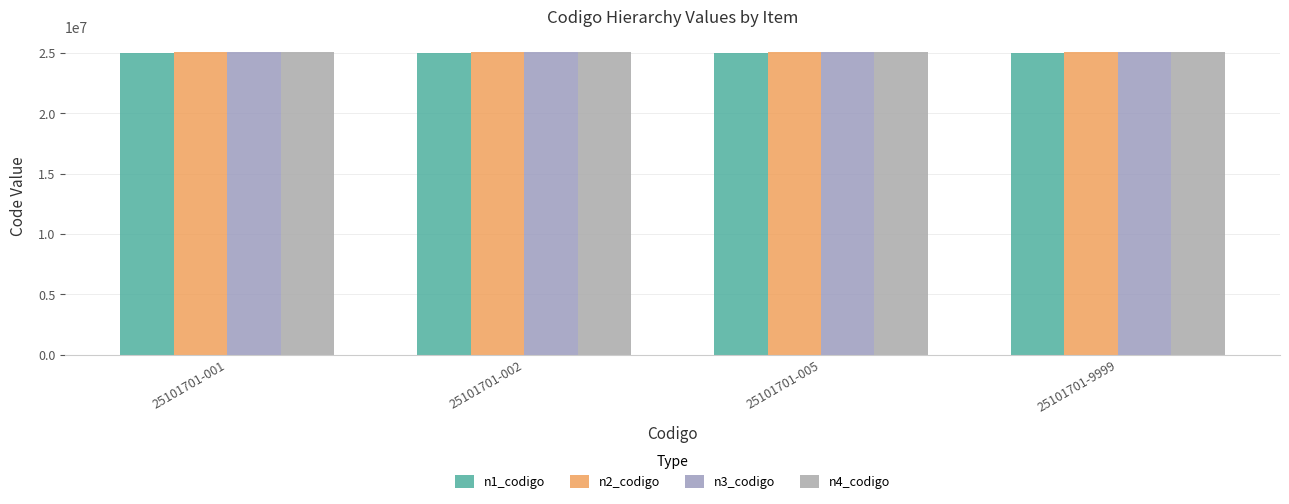

Reading left to right, list all the values displayed in this chart.

n1_codigo: 25000000	25000000	25000000	25000000
n2_codigo: 25100000	25100000	25100000	25100000
n3_codigo: 25101700	25101700	25101700	25101700
n4_codigo: 25101701	25101701	25101701	25101701